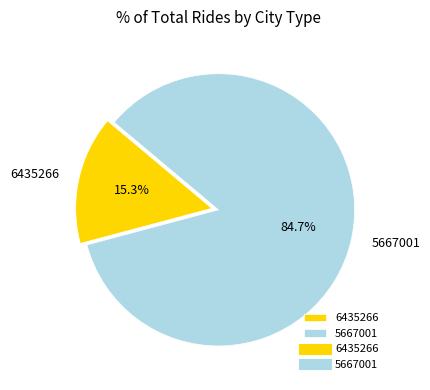

To the nearest percent, what is the combined percentage of 6435266 and 5667001?

100%